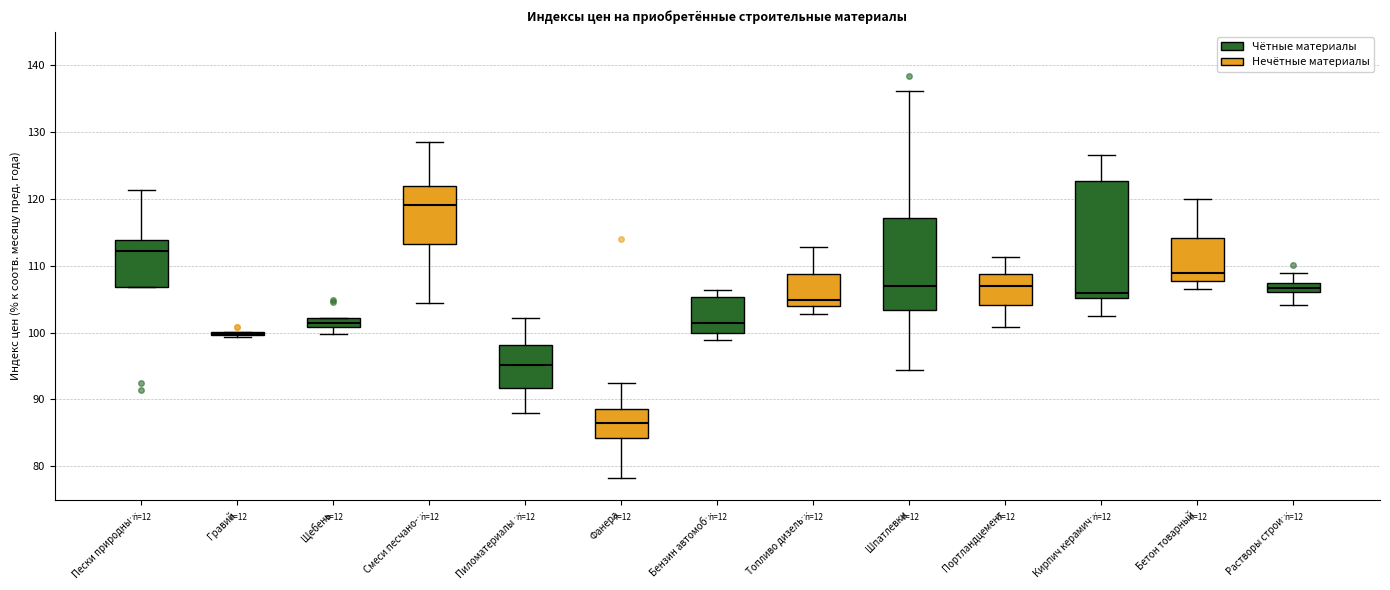

Where does the median line of the box for Пески природны… sit on the y-axis? The values are not printed on the chart, so give them approximately, as read against the axis.

112